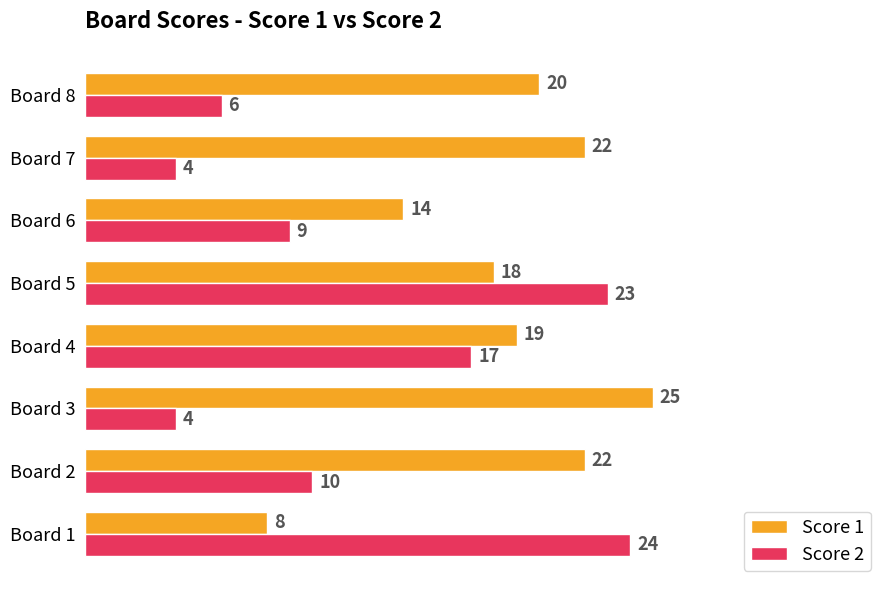

What is the difference between the highest and lowest values at Board 2?

12